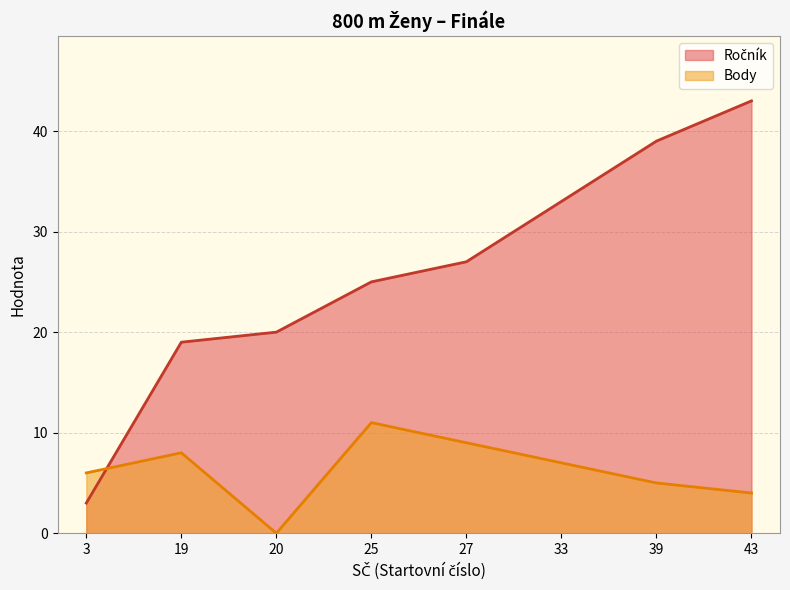

What is the average value of the Body series?

6